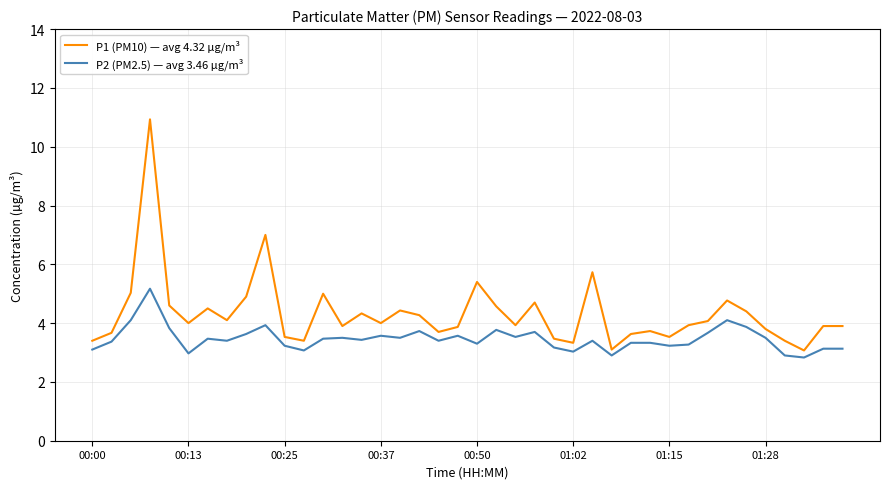

Which series has the largest total across all categories?

P1 (PM10) — avg 4.32 µg/m³